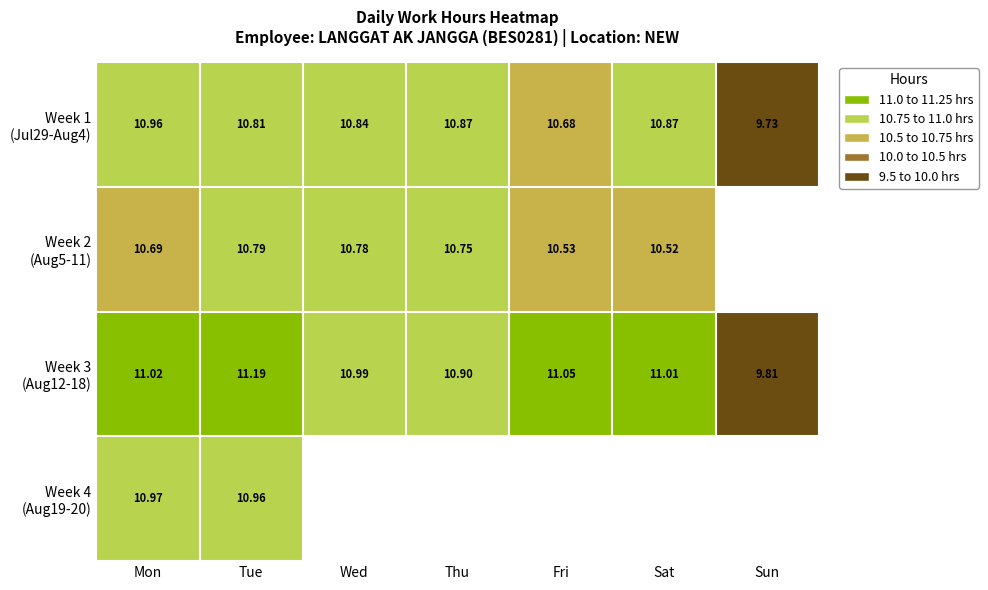

Which label corresponds to the smallest value in the chart?

Sun